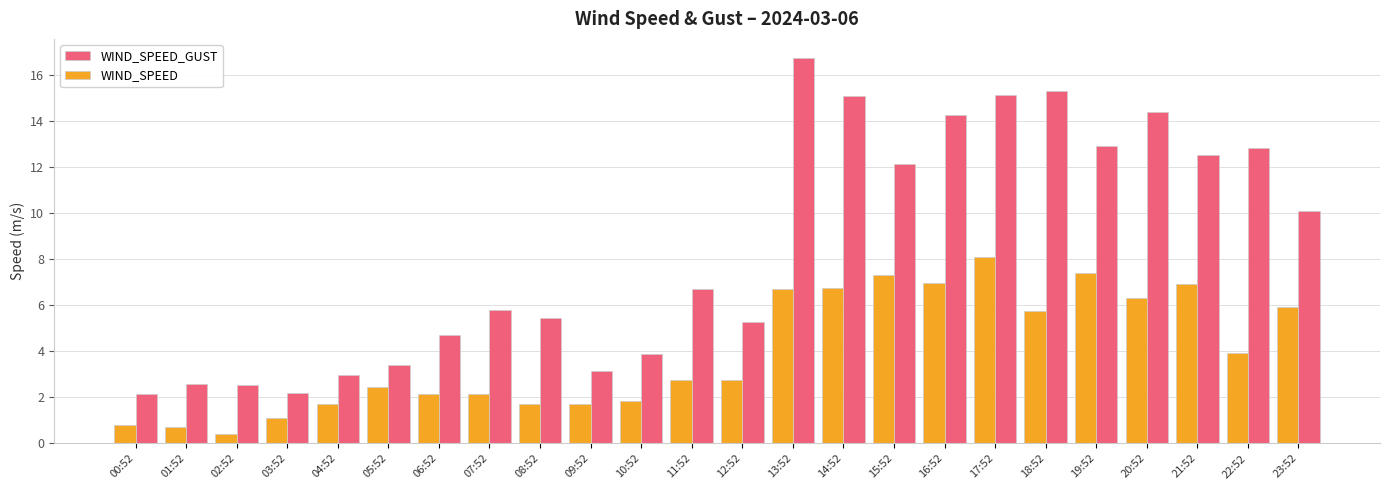

At which label is WIND_SPEED_GUST closest to 9?

23:52